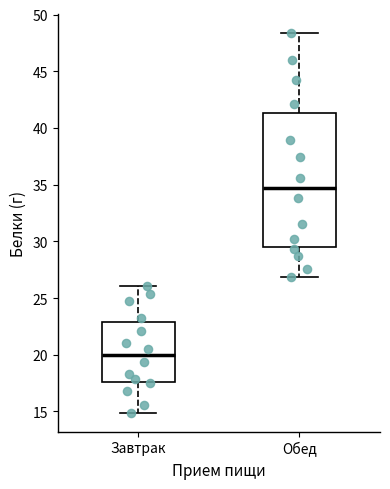

Comparing the boxes themselves (not the whiskers), which one is the tallest?

Обед